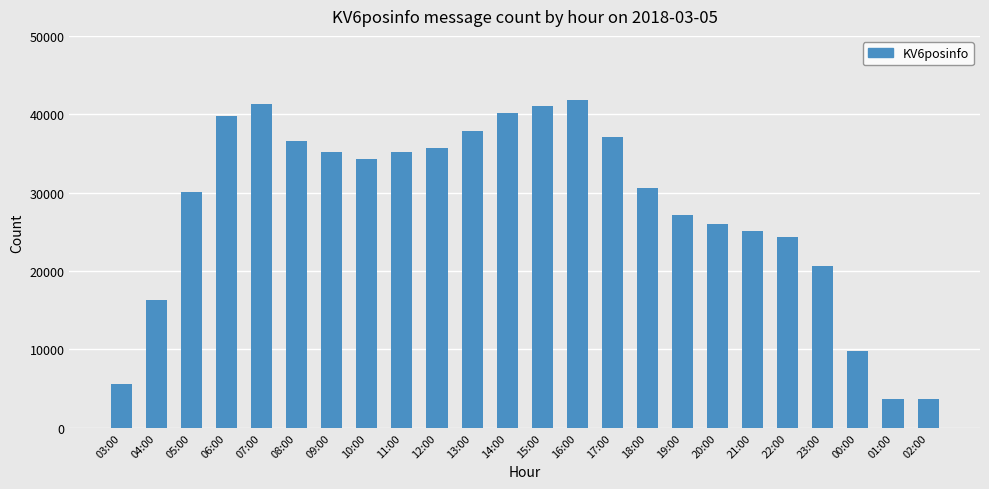

What is the maximum value shown in the chart?

41884